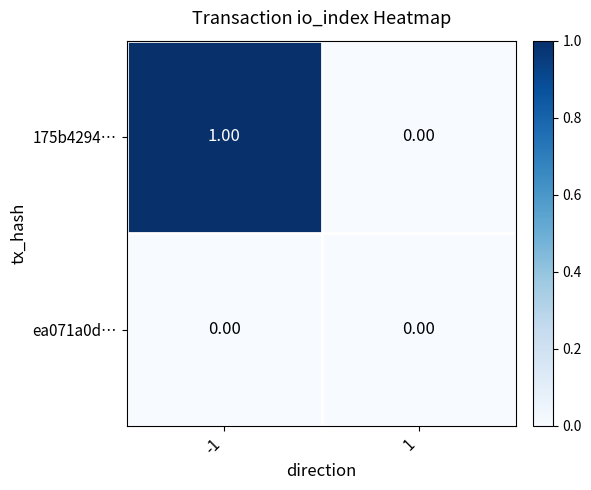

List the series in order of their peak value, lowest first.

ea071a0d…, 175b4294…